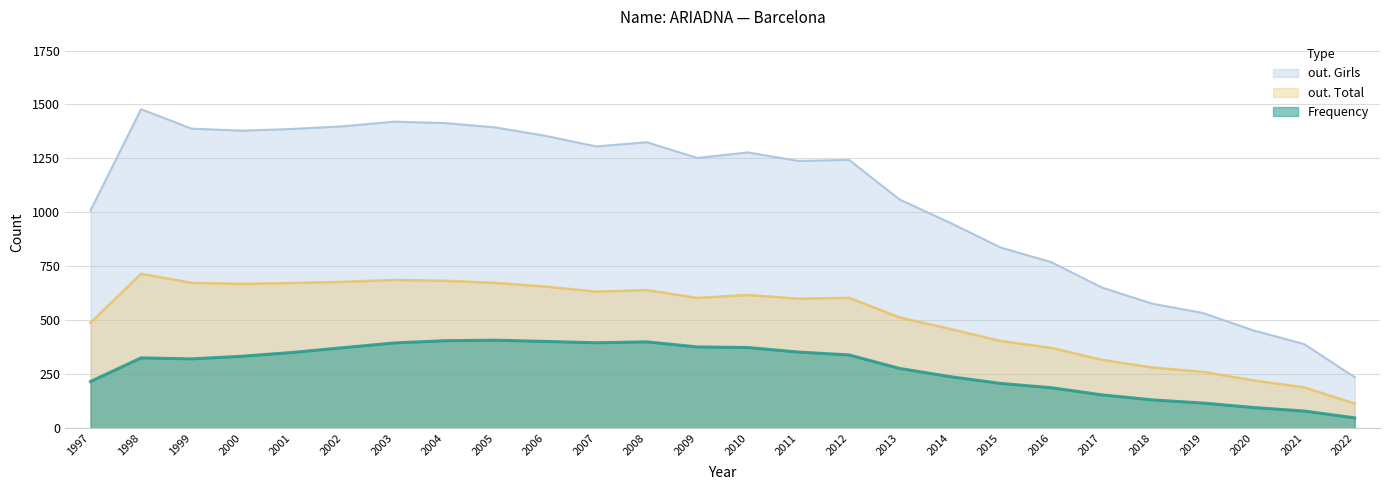

What is the difference between the highest and lowest values at 2008?

925.0